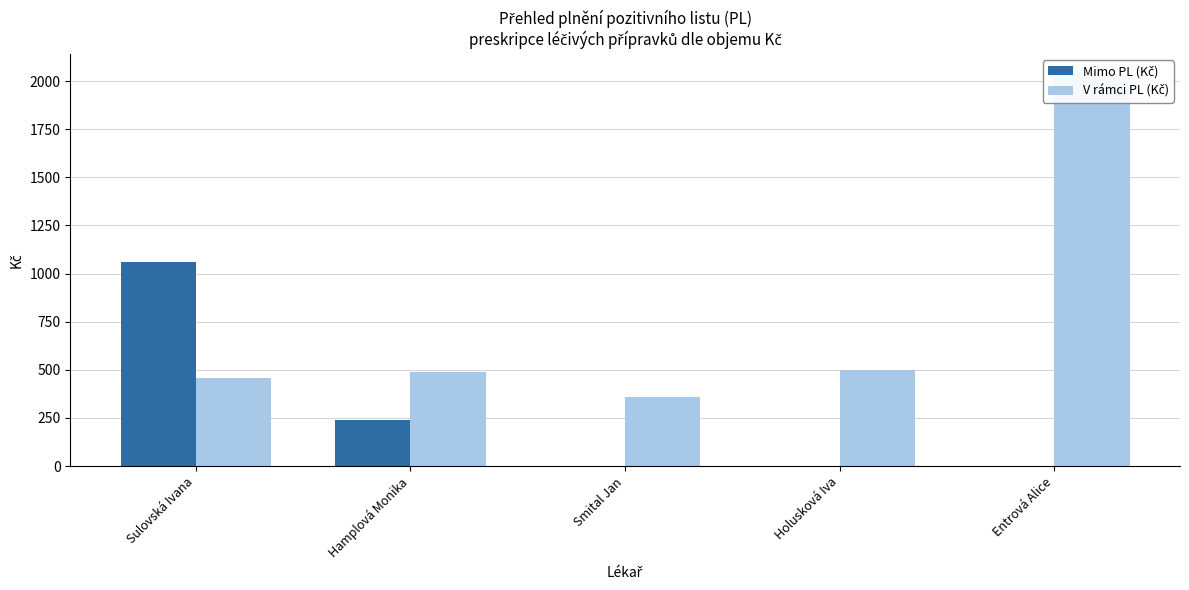

Rank the series by their maximum value, from highest to lowest.

V rámci PL (Kč), Mimo PL (Kč)